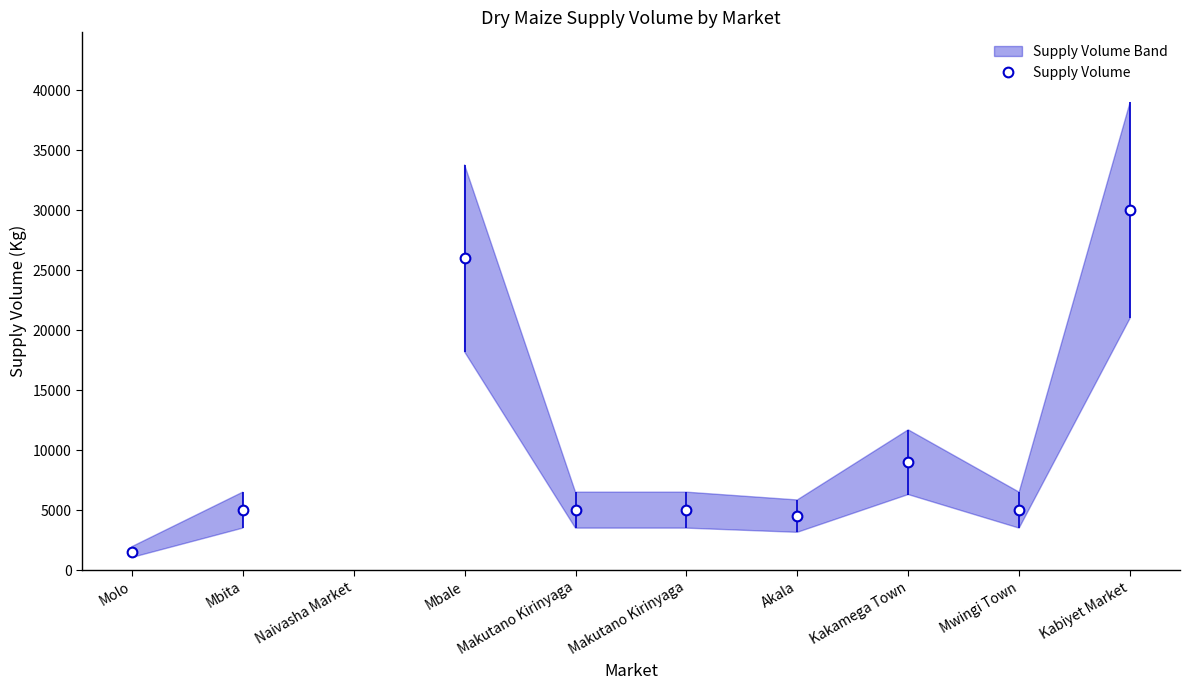

Reading left to right, what are all the values shown in this chart?

1500	5000	26000	5000	5000	4500	9000	5000	30000